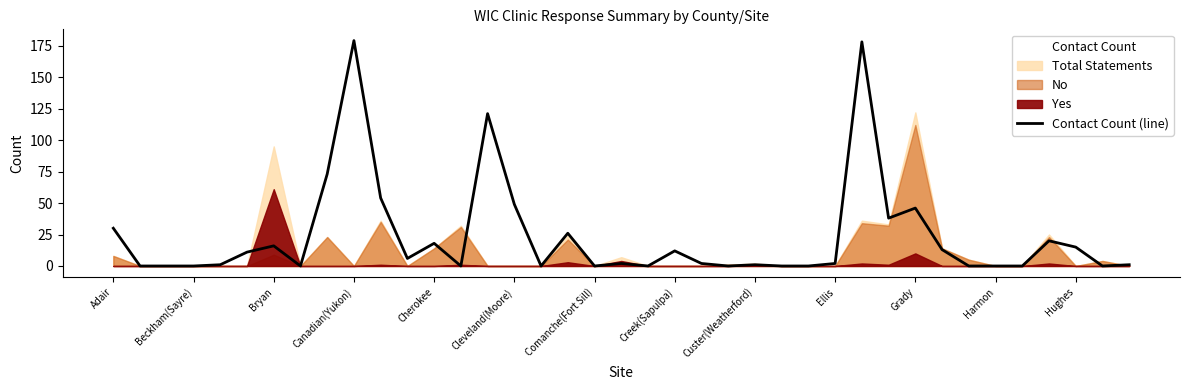

Reading right to left, what are all the values shown in this chart?

1	0	15	20	0	0	0	13	46	38	178	2	0	0	1	0	2	12	0	2	0	26	0	49	121	0	18	6	54	179	73	0	16	11	1	0	0	0	30